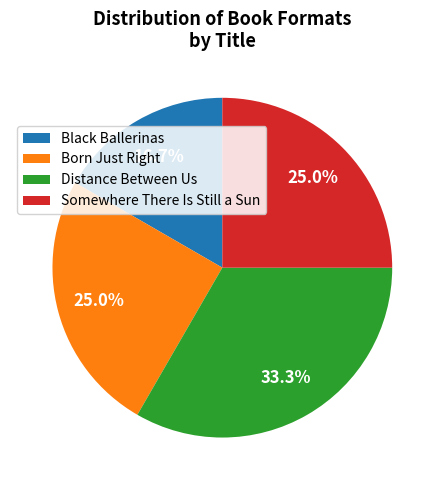

Is there a majority slice in this chart?

No